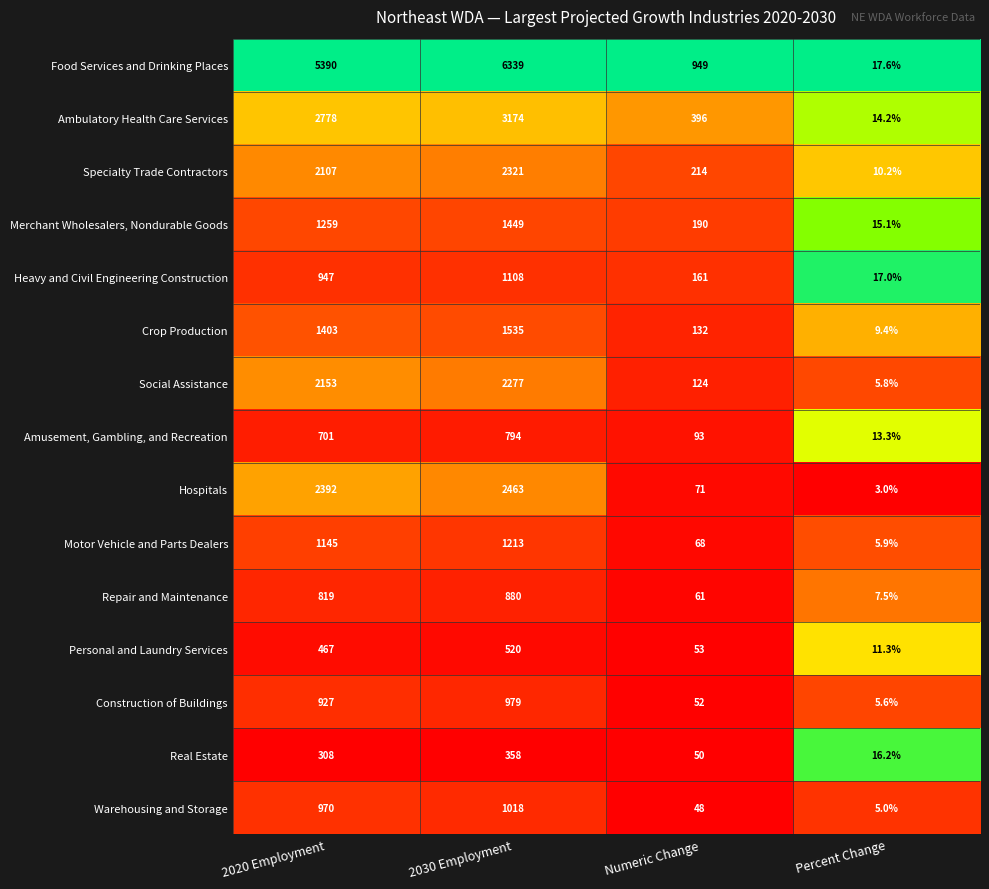

What is the total value across all series at 2030 Employment?

26428.0